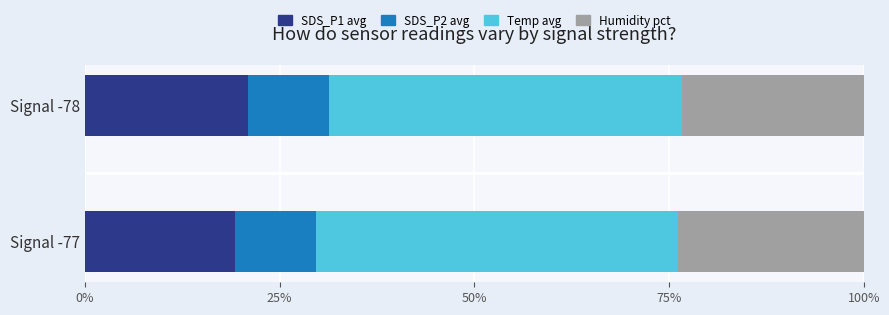

What is the minimum value for SDS_P1 avg?

19.2